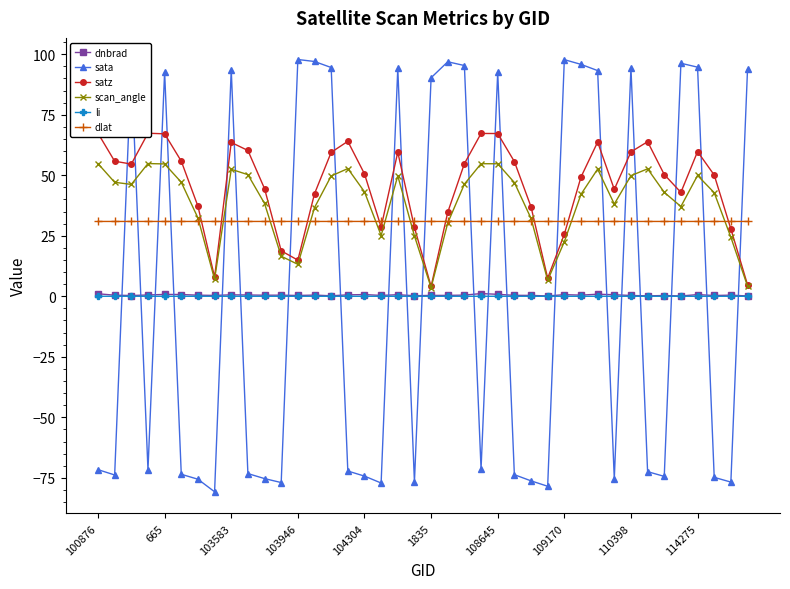

True or false: dnbrad and dlat intersect in this chart.

False